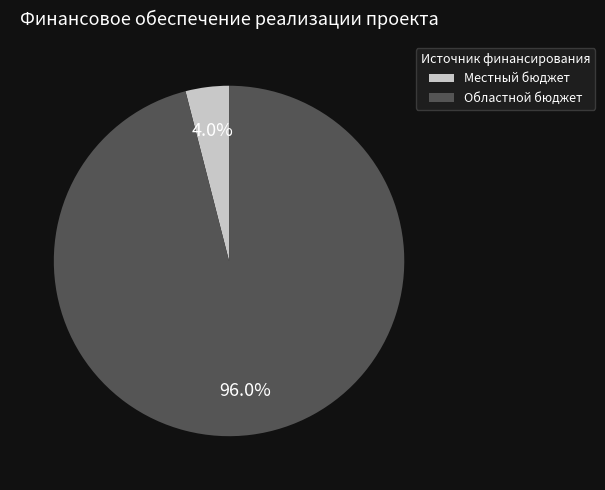

To the nearest percent, what is the difference between the Областной бюджет and Местный бюджет slice percentages?

92%